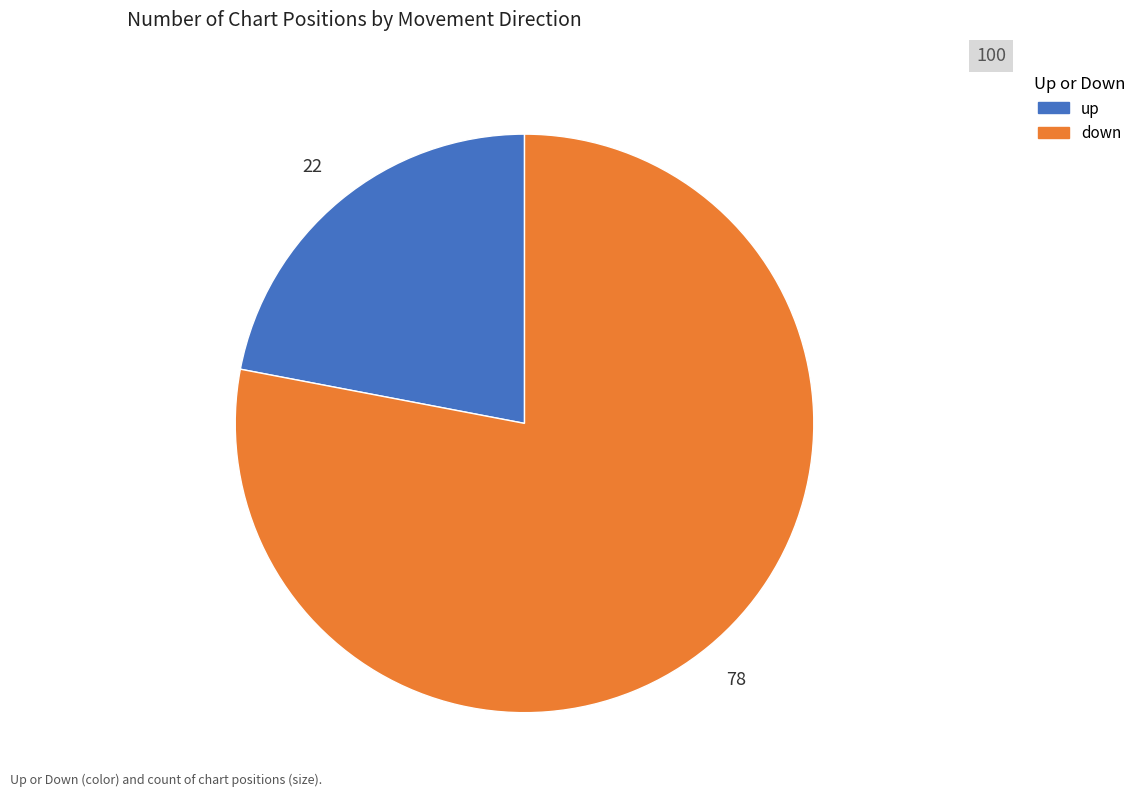

Is it true that up is 22% of the pie?

True